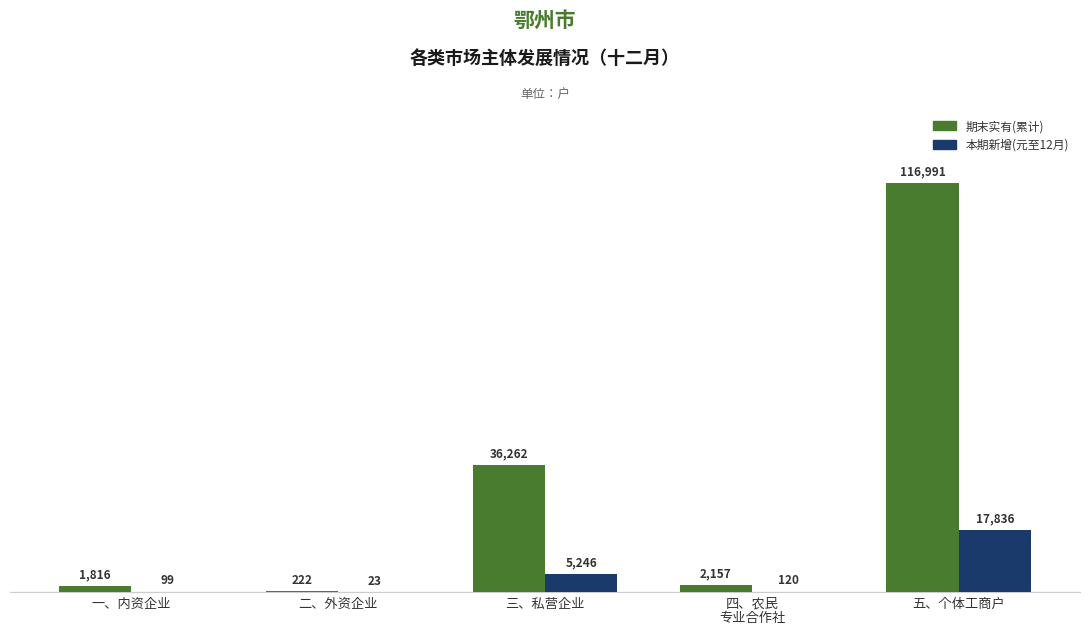

Which label corresponds to the largest value in the chart?

五、个体工商户